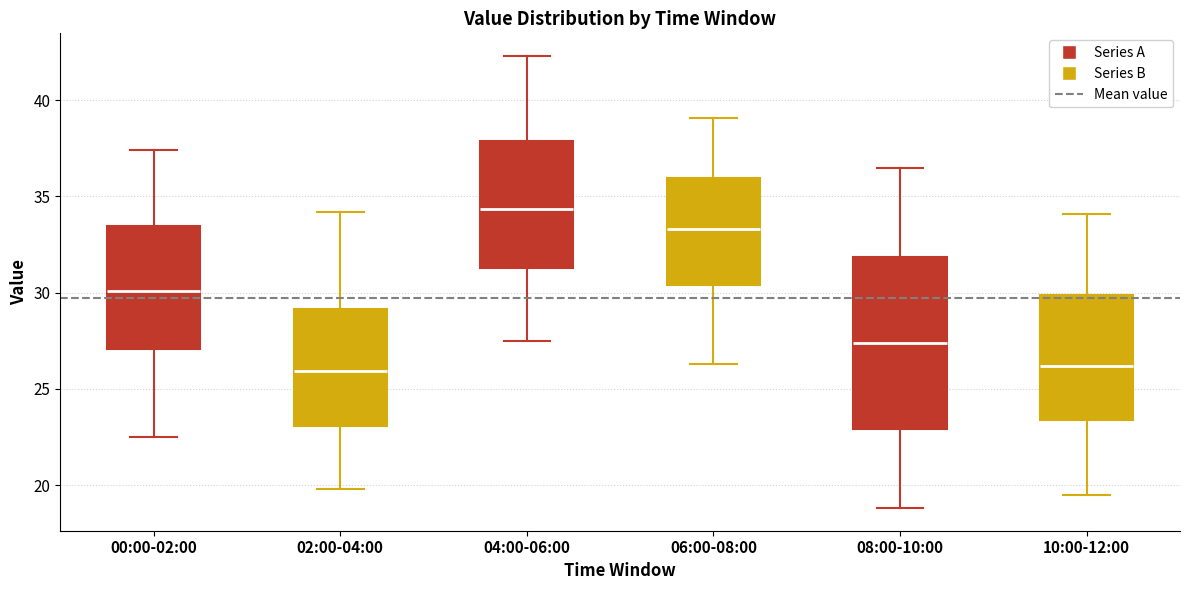

Where does the median line of the box for 00:00-02:00 sit on the y-axis? The values are not printed on the chart, so give them approximately, as read against the axis.

30.0